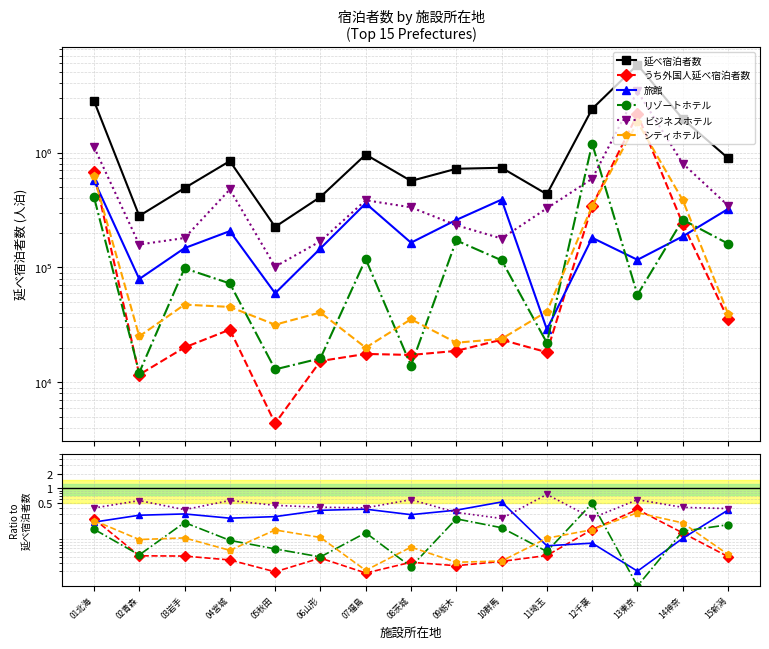

At how many categories does at least one series exceed 1048925?

4